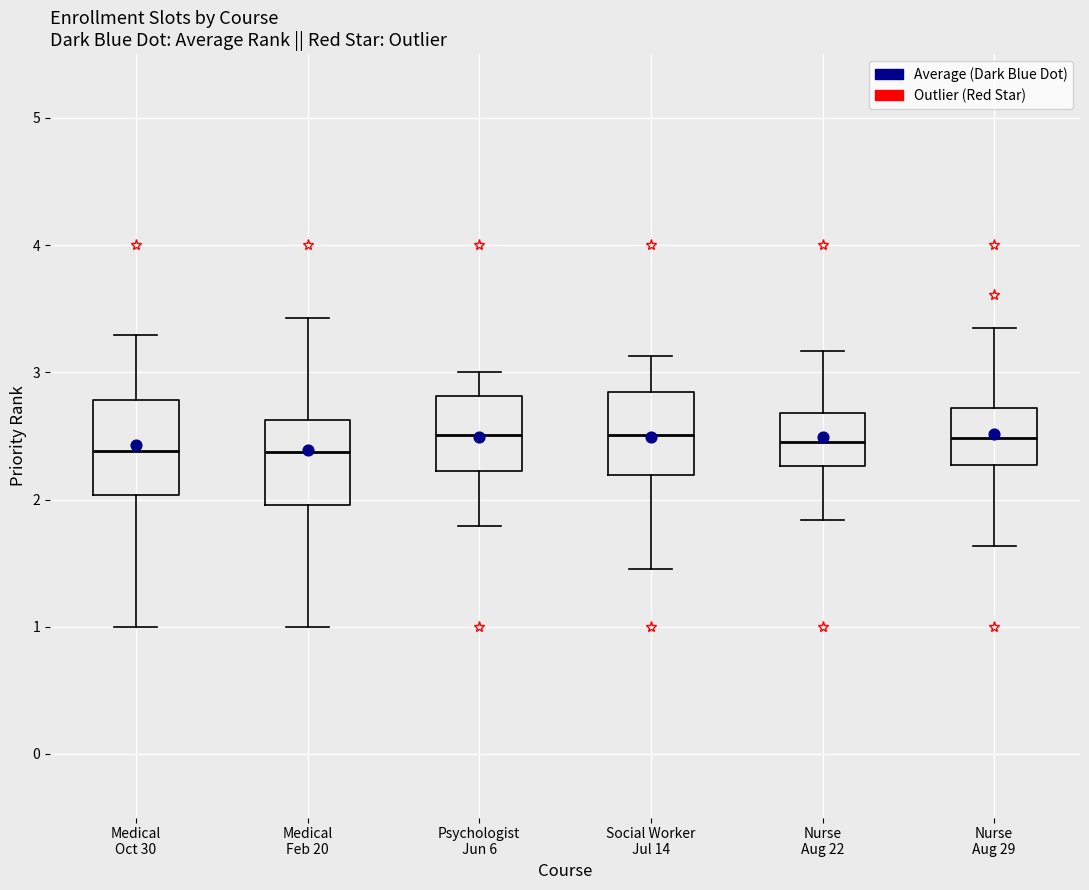

Reading left to right, read every box against the y-axis: the position of its median line, the range the box covers, and the ends of its whiskers. The values are not printed on the chart, so give them approximately, as read against the axis.

Medical Oct 30: median 2.4, box 2.0 to 2.8, whiskers 1.0 to 3.3
Medical Feb 20: median 2.4, box 2.0 to 2.6, whiskers 1.0 to 3.4
Psychologist Jun 6: median 2.5, box 2.2 to 2.8, whiskers 1.8 to 3.0
Social Worker Jul 14: median 2.5, box 2.2 to 2.8, whiskers 1.5 to 3.1
Nurse Aug 22: median 2.5, box 2.3 to 2.7, whiskers 1.8 to 3.2
Nurse Aug 29: median 2.5, box 2.3 to 2.7, whiskers 1.6 to 3.3